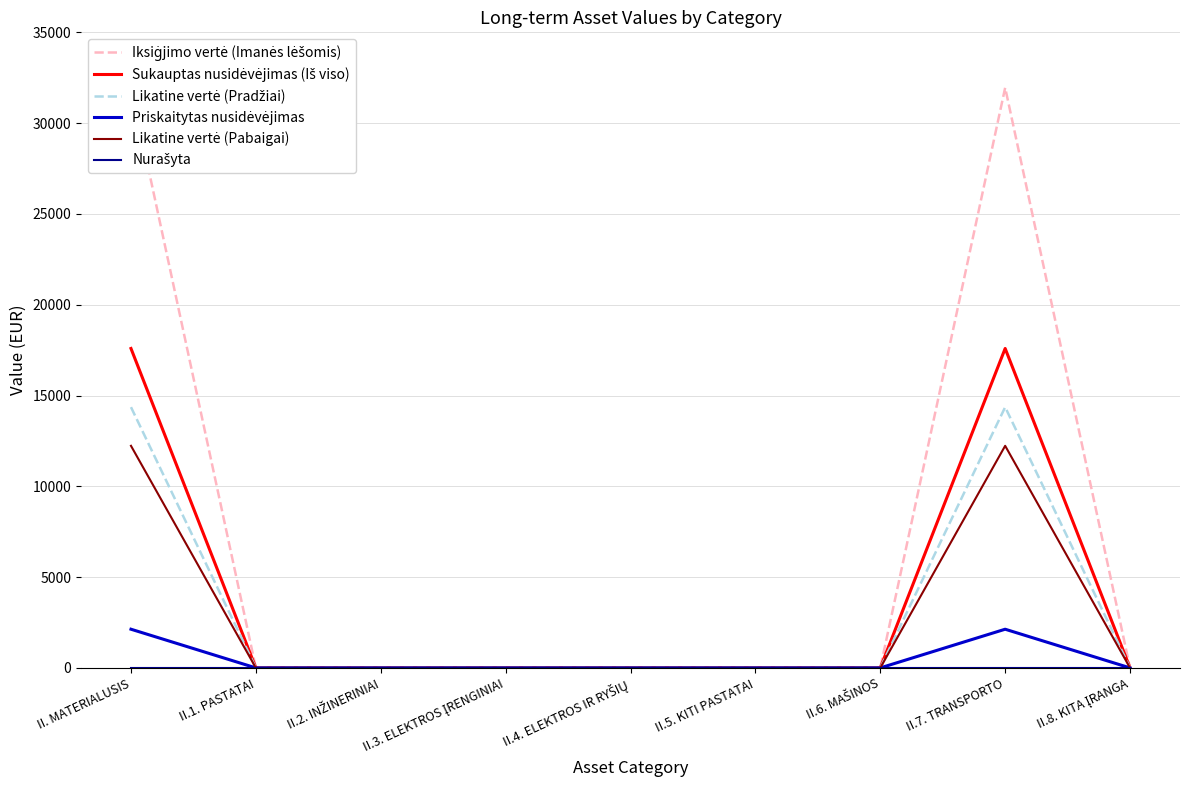

At which label is Iksiġjimo vertė (Imanės lėšomis) closest to 15975?

II. MATERIALUSIS